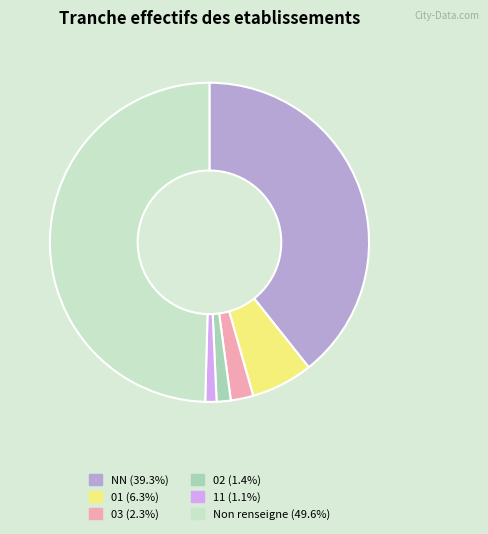

Which slice is the smallest?

11